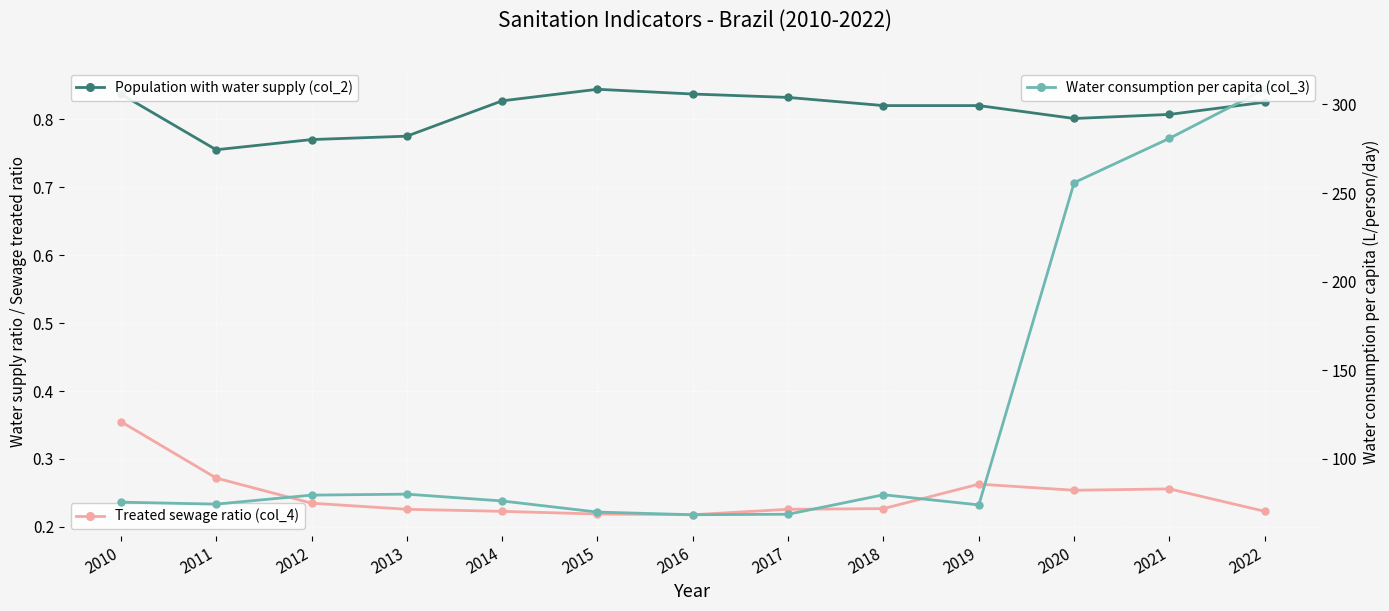

What is the difference between the maximum and minimum values in the Treated sewage ratio (col_4) series?

0.1